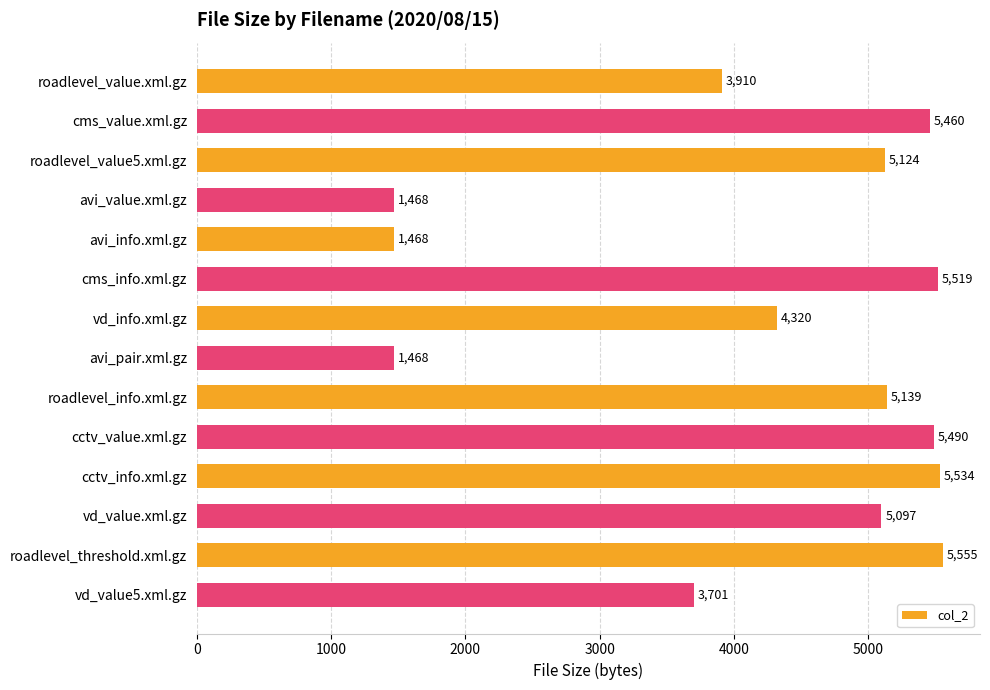

At which label is the value closest to 3511?

vd_value5.xml.gz